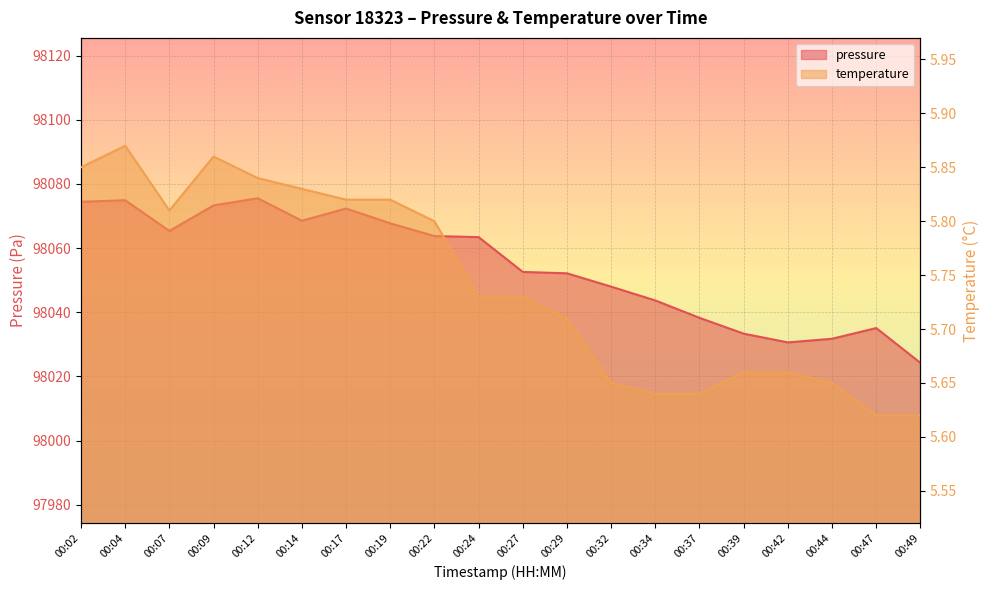

At which label is pressure closest to 98049?

00:32